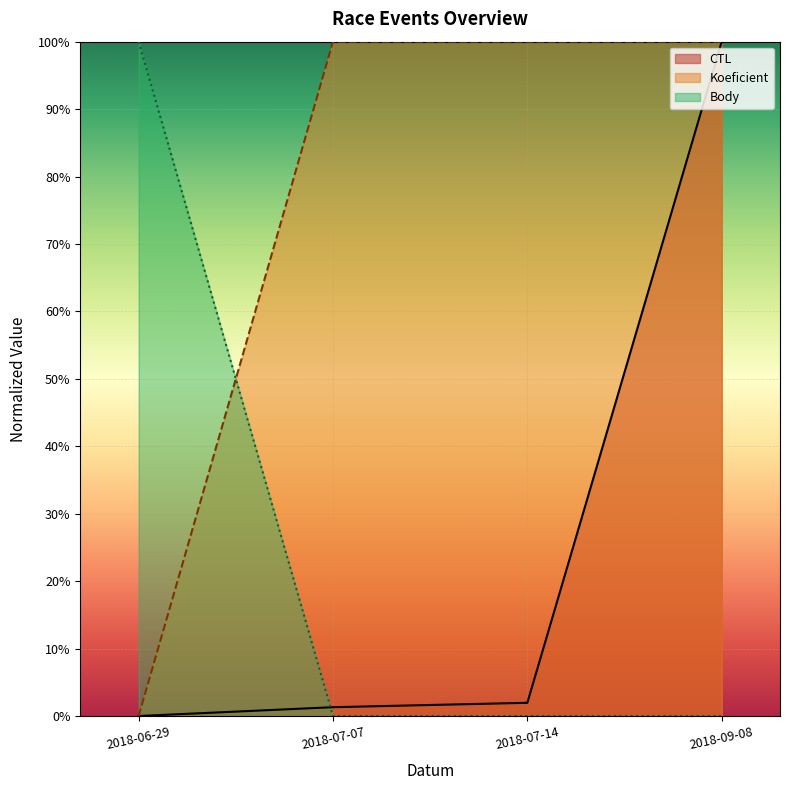

What position from the left is 2018-07-14?

3